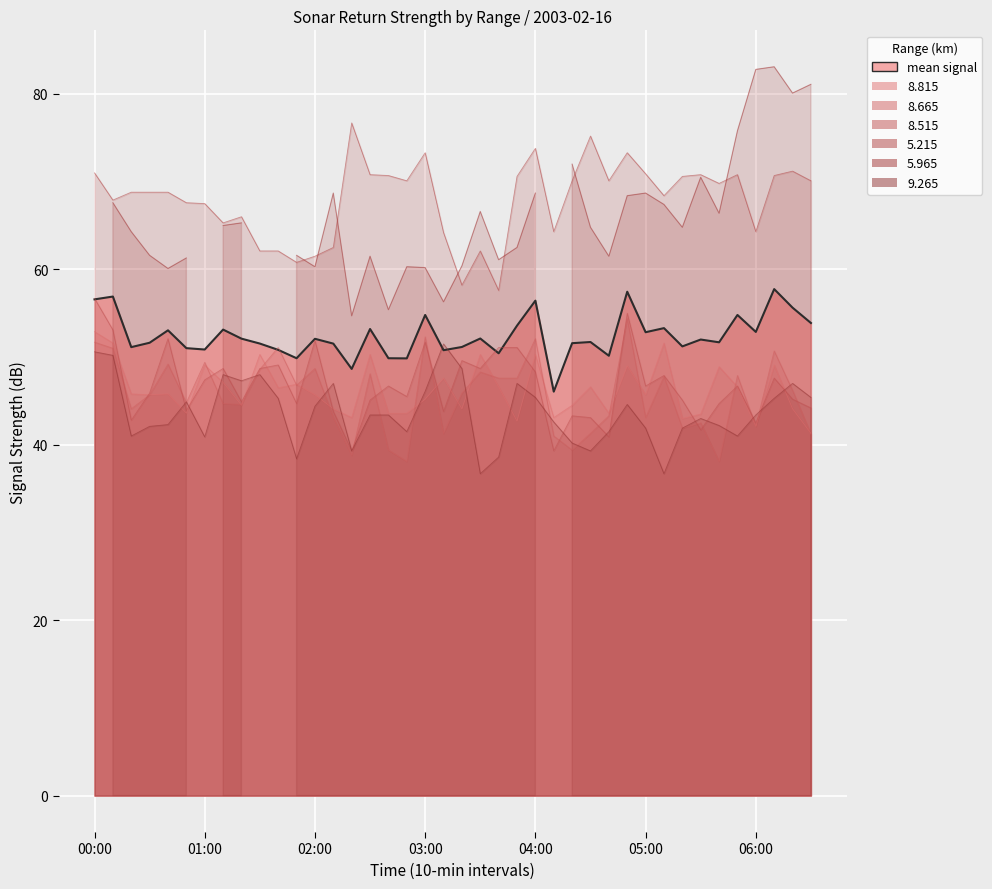

At which category is the sum across all series the highest?

00:00